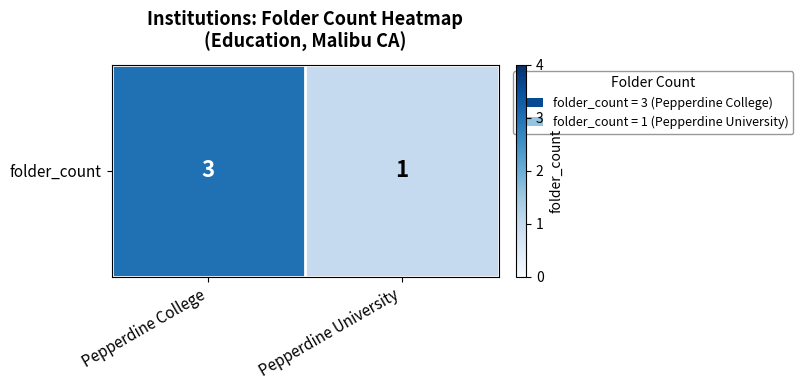

Between Pepperdine College and Pepperdine University, which is larger?

Pepperdine College